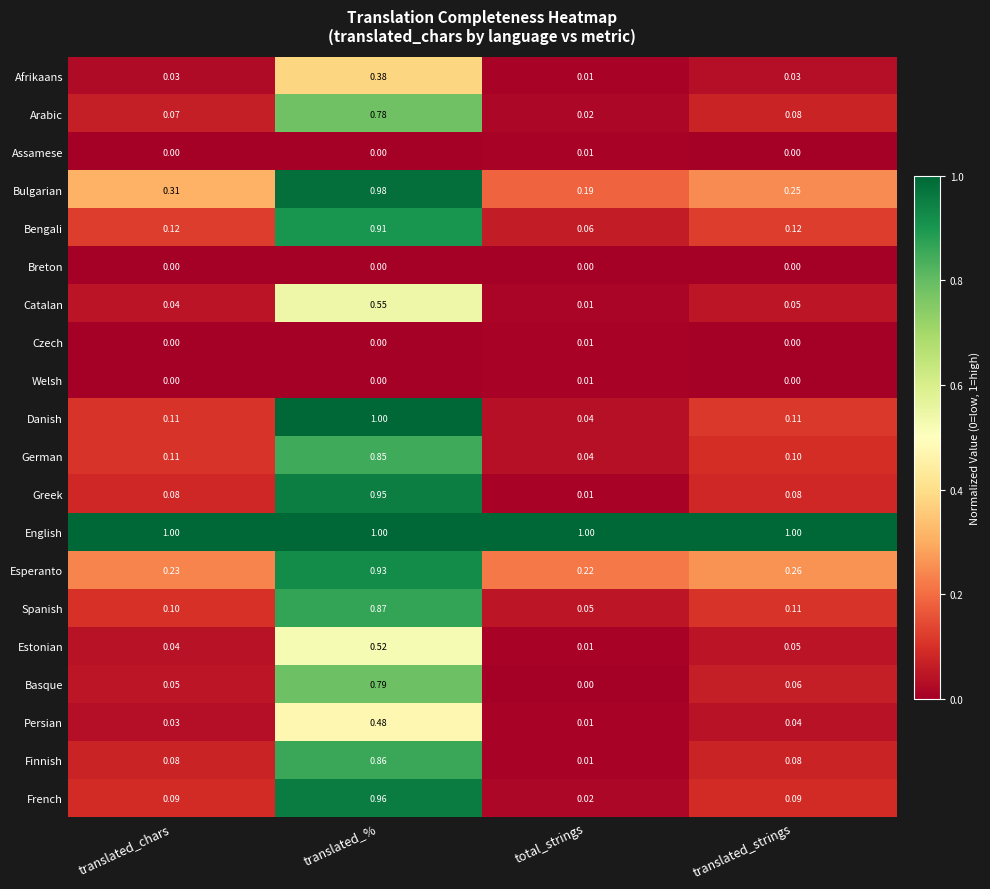

Which series has the largest total across all categories?

English